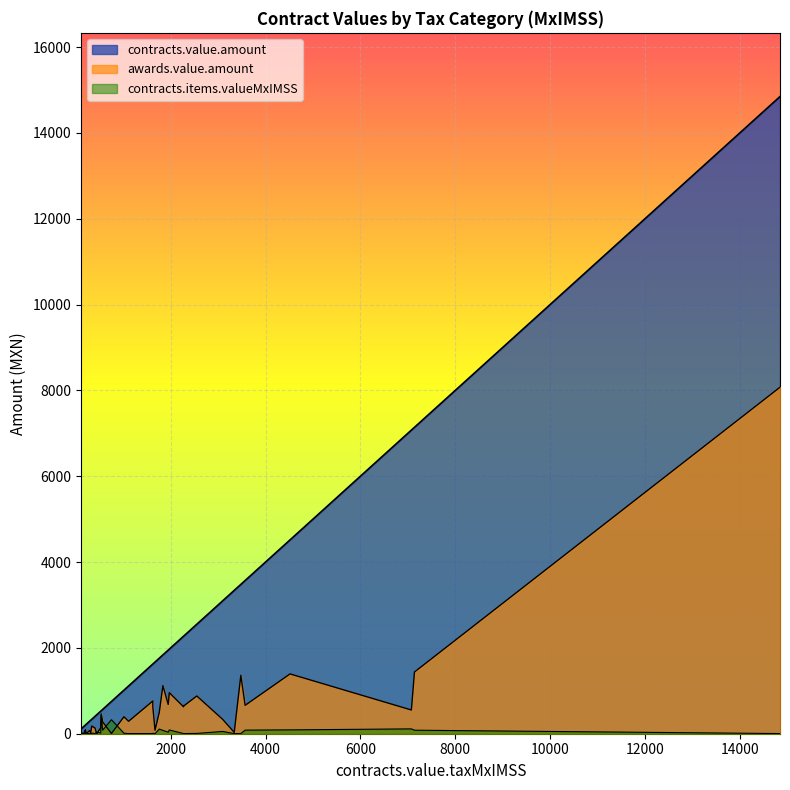

True or false: contracts.items.valueMxIMSS has a value of 647.0 at 16.

False